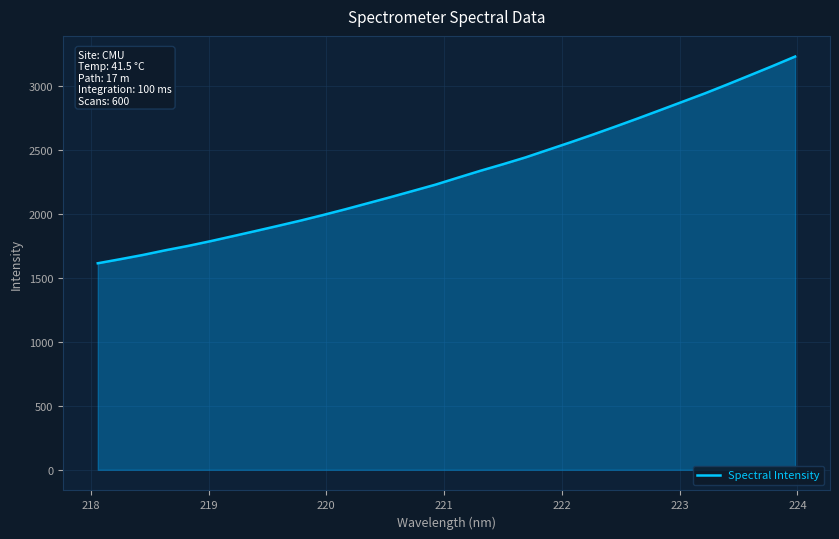

What is the minimum value shown in the chart?

1613.2